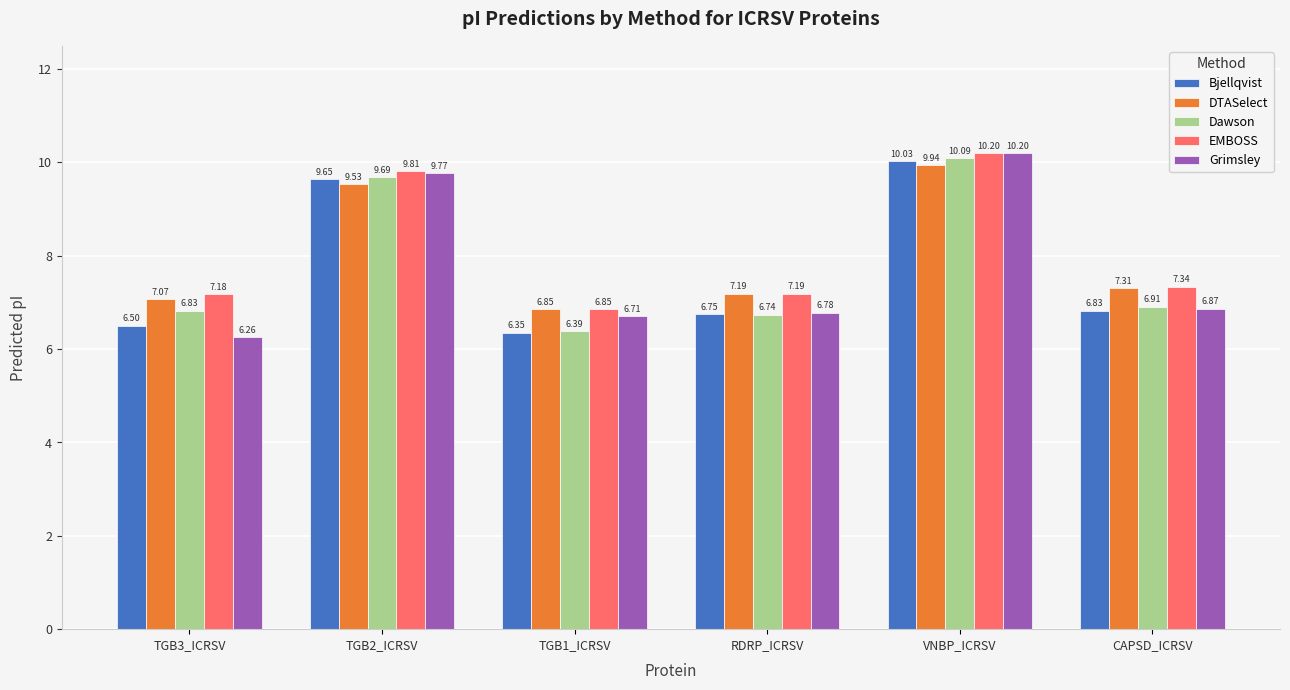

What is the sum of the Dawson values at TGB2_ICRSV and TGB3_ICRSV?

16.5